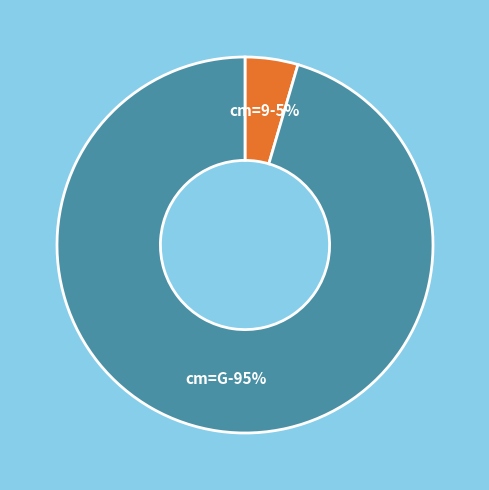

Is it true that G is 83% of the pie?

False